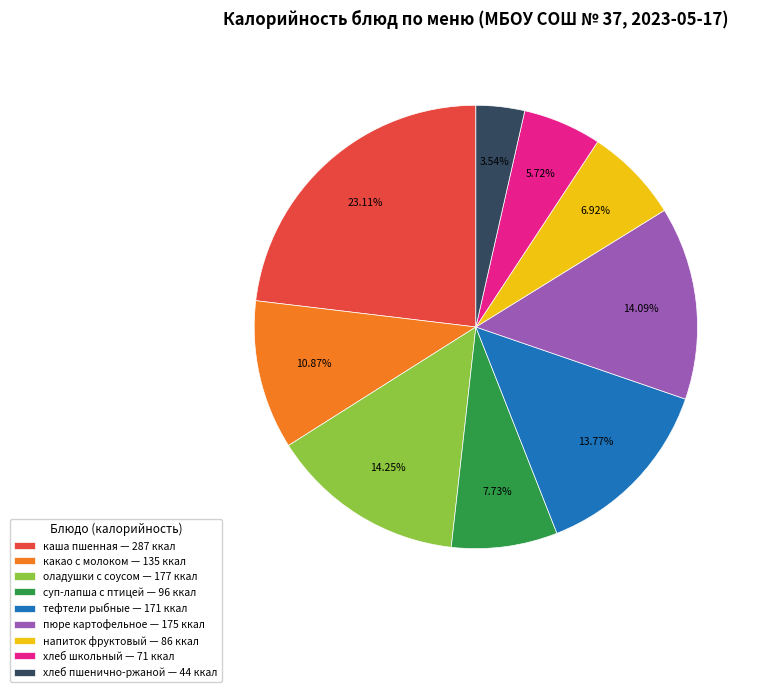

Combined, do какао с молоком — 135 ккал and пюре картофельное — 175 ккал account for over 50%?

No